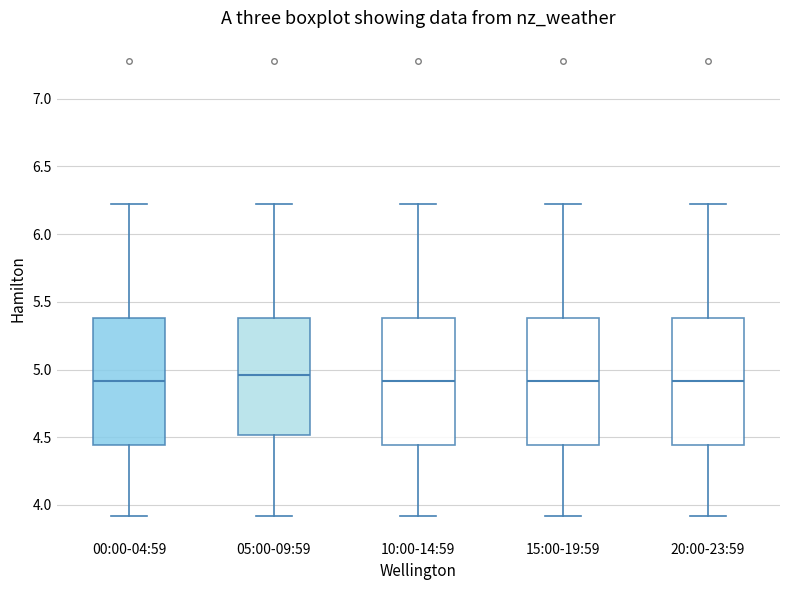

Where does the median line of the box for 00:00-04:59 sit on the y-axis? The values are not printed on the chart, so give them approximately, as read against the axis.

4.90